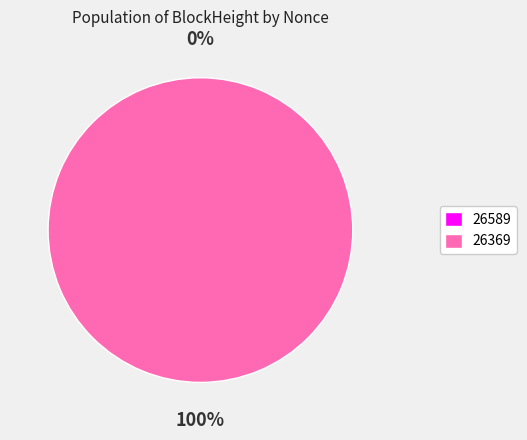

To the nearest percent, what is the average slice percentage?

50%